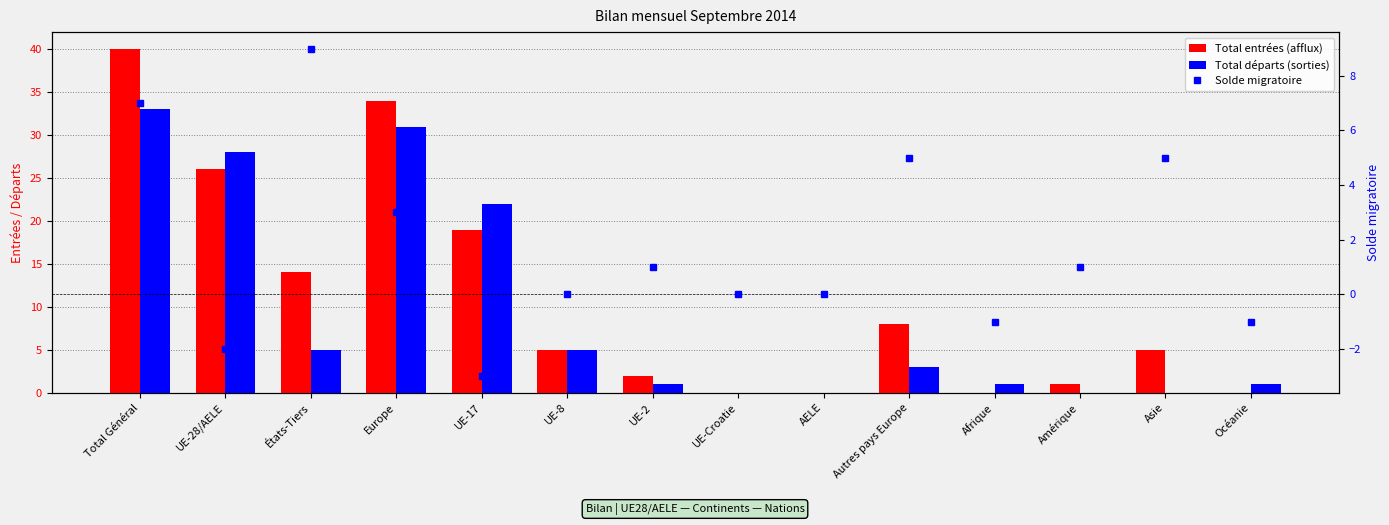

How many groups of bars are there?

14